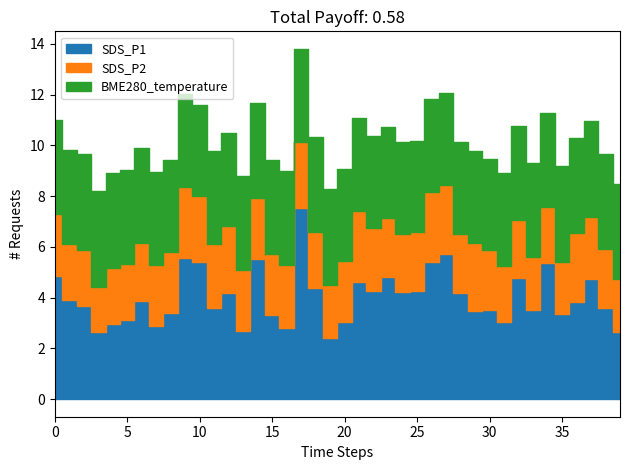

True or false: BME280_temperature and SDS_P2 intersect in this chart.

False